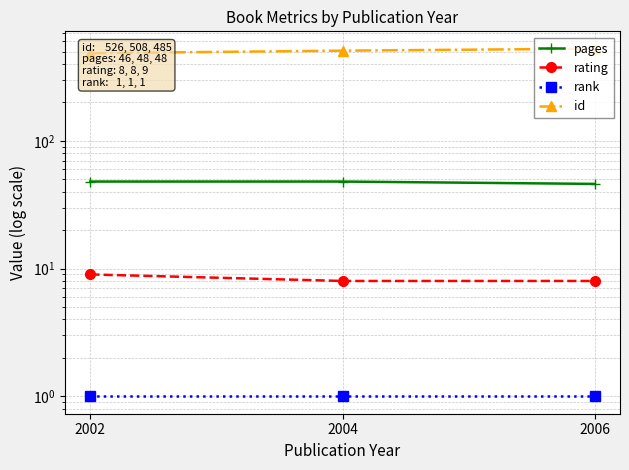

Between 2002 and 2004, which series saw the biggest shift?

id